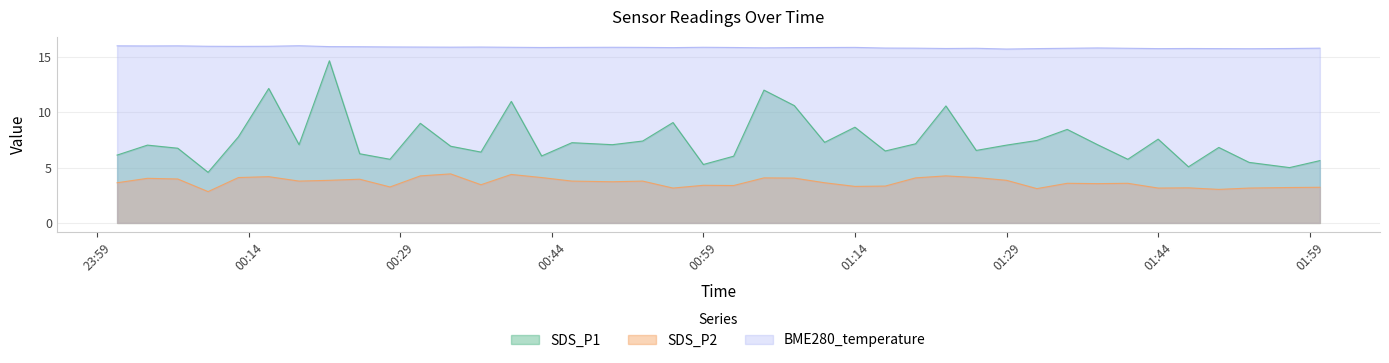

Which series has the largest total across all categories?

BME280_temperature